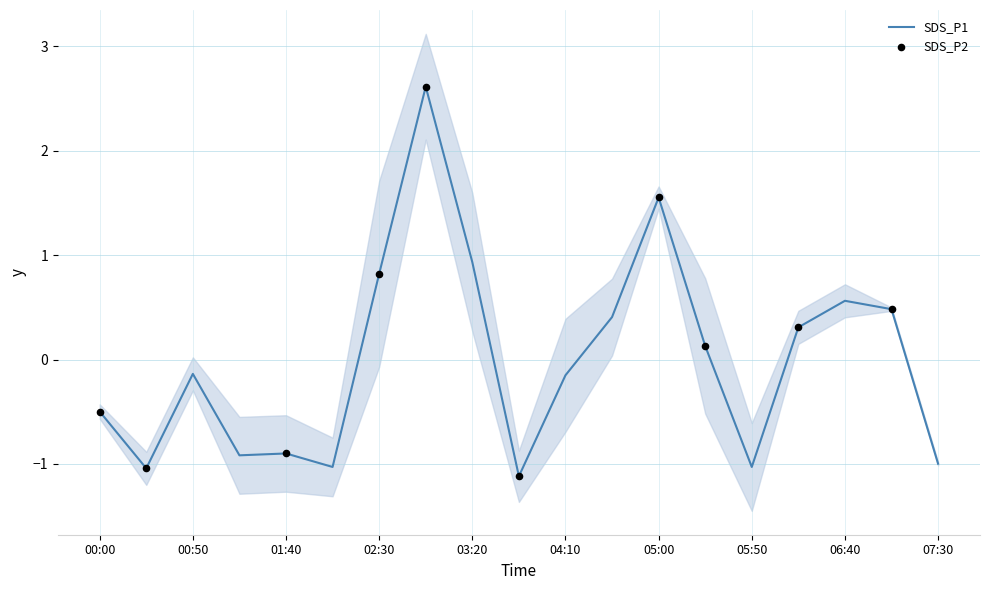

Between 00:25 and 00:00, which is larger?

00:00